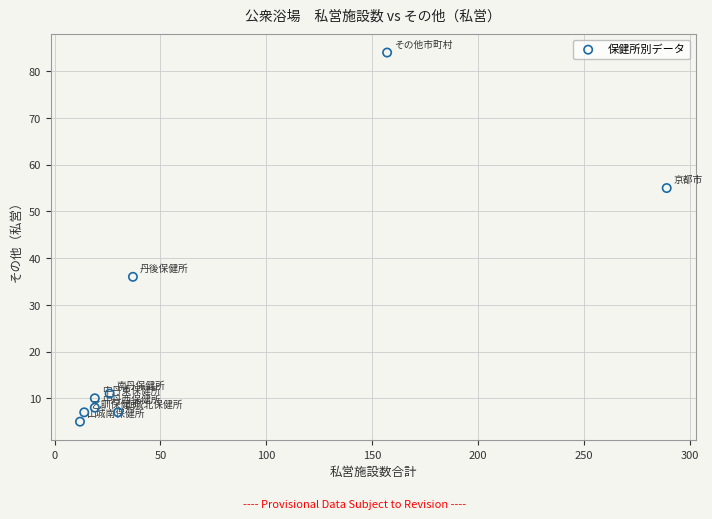

What is the average Y value?

25